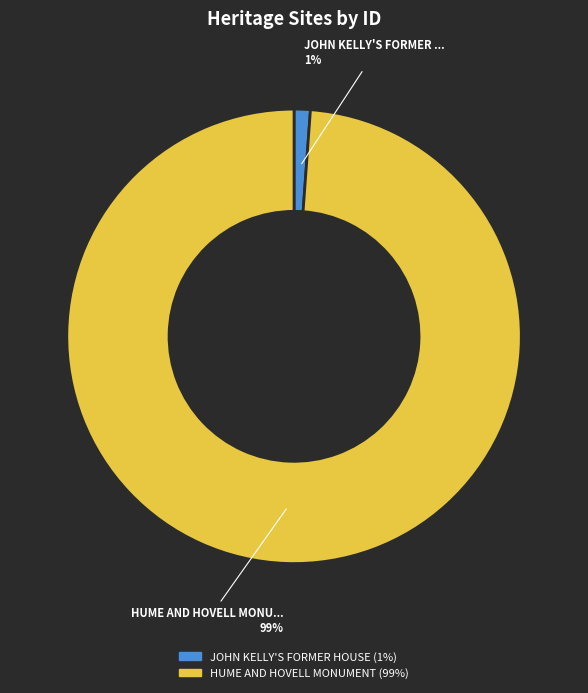

To the nearest percent, what portion does JOHN KELLY'S FORMER HOUSE represent?

1%